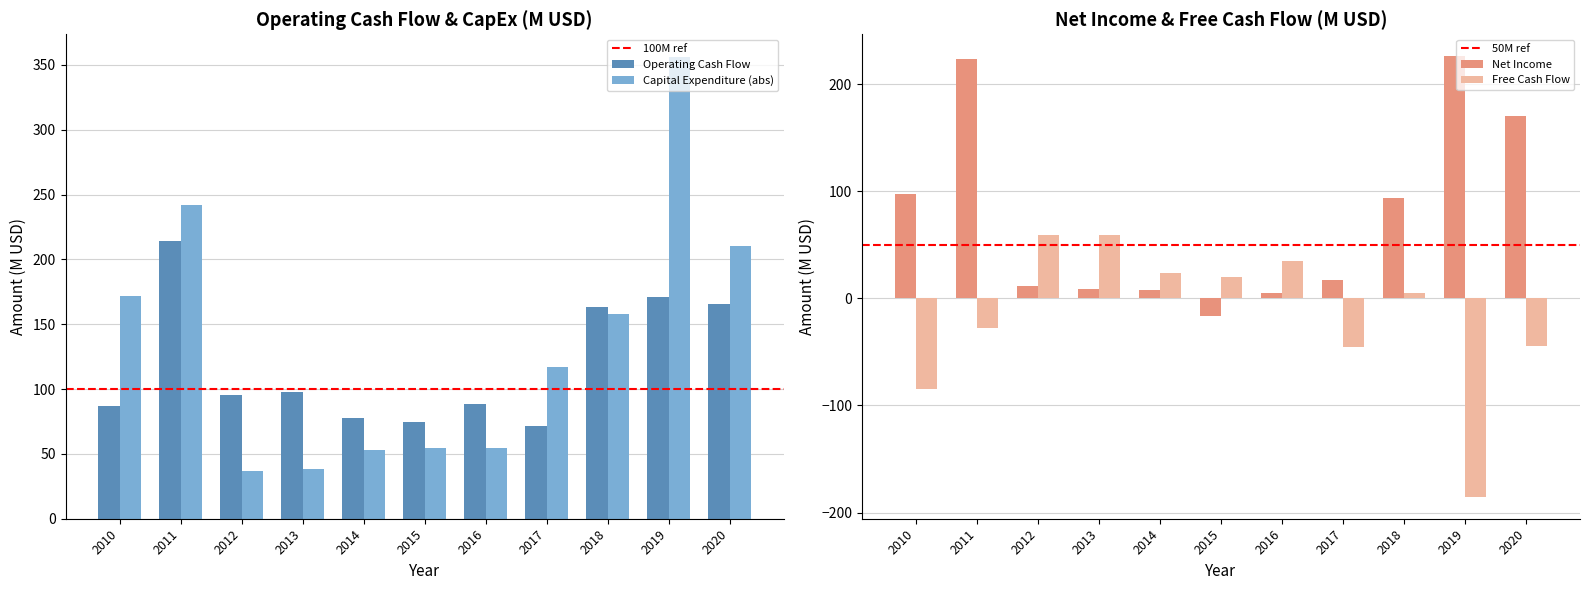

Reading right to left, transcribe all the data shown in this chart.

Operating Cash Flow: 2020=165.6	2019=170.6	2018=163.6	2017=71.7	2016=88.7	2015=74.6	2014=77.4	2013=97.8	2012=95.6	2011=214.1	2010=87.1
Capital Expenditure: 2020=210.5	2019=355.9	2018=158.2	2017=116.8	2016=54.3	2015=54.3	2014=53.4	2013=38.5	2012=36.8	2011=241.7	2010=171.5
Free Cash Flow: 2020=-44.9	2019=-185.2	2018=5.4	2017=-45.1	2016=34.4	2015=20.3	2014=24.0	2013=59.4	2012=58.8	2011=-27.6	2010=-84.4
Net Income: 2020=170.2	2019=226.0	2018=94.0	2017=17.6	2016=4.8	2015=-16.3	2014=7.4	2013=9.0	2012=11.1	2011=223.6	2010=97.9